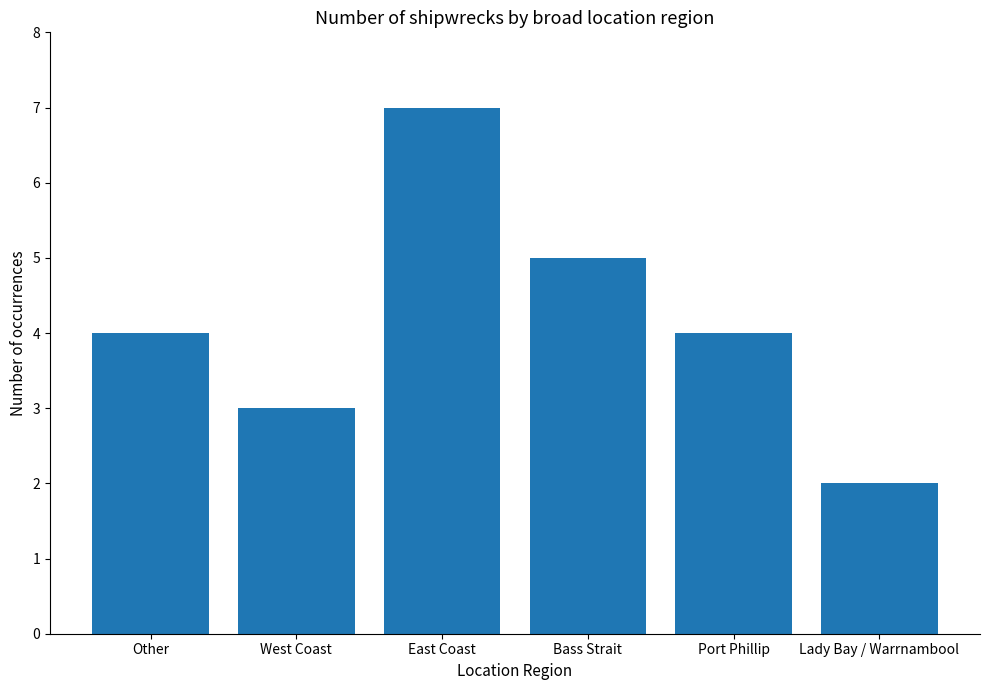

Between Other and Lady Bay / Warrnambool, which is larger?

Other